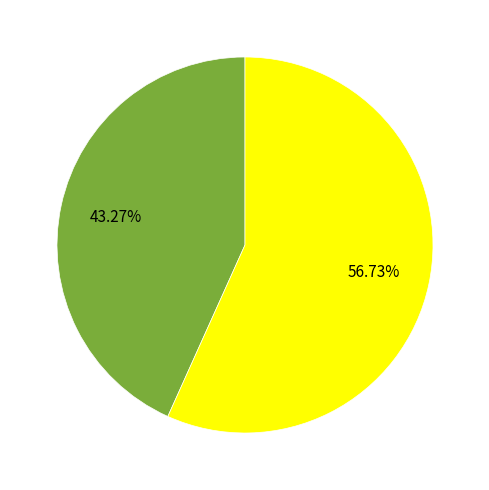

Does any single category account for the majority?

Yes